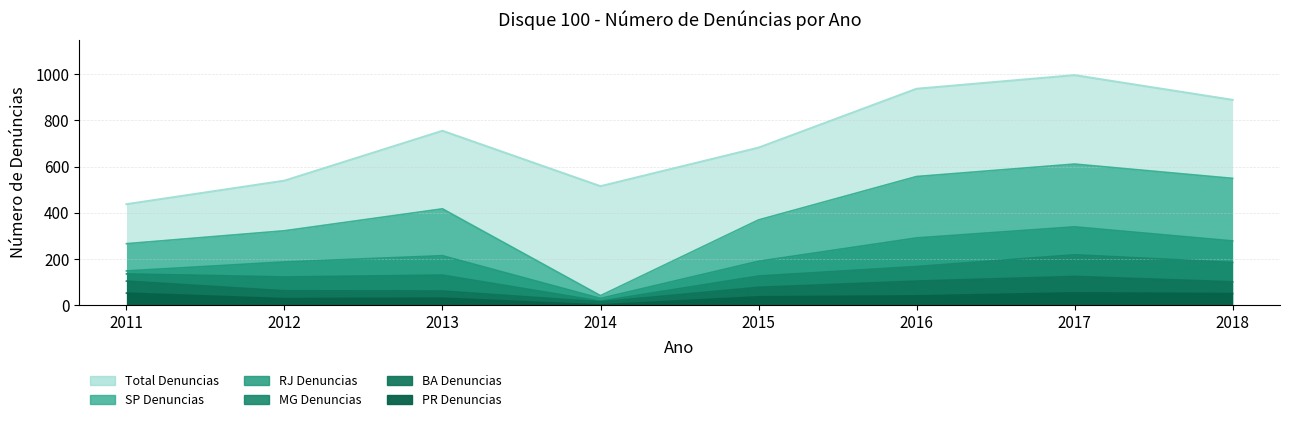

Which has a higher value, 2018 or 2016?

2016